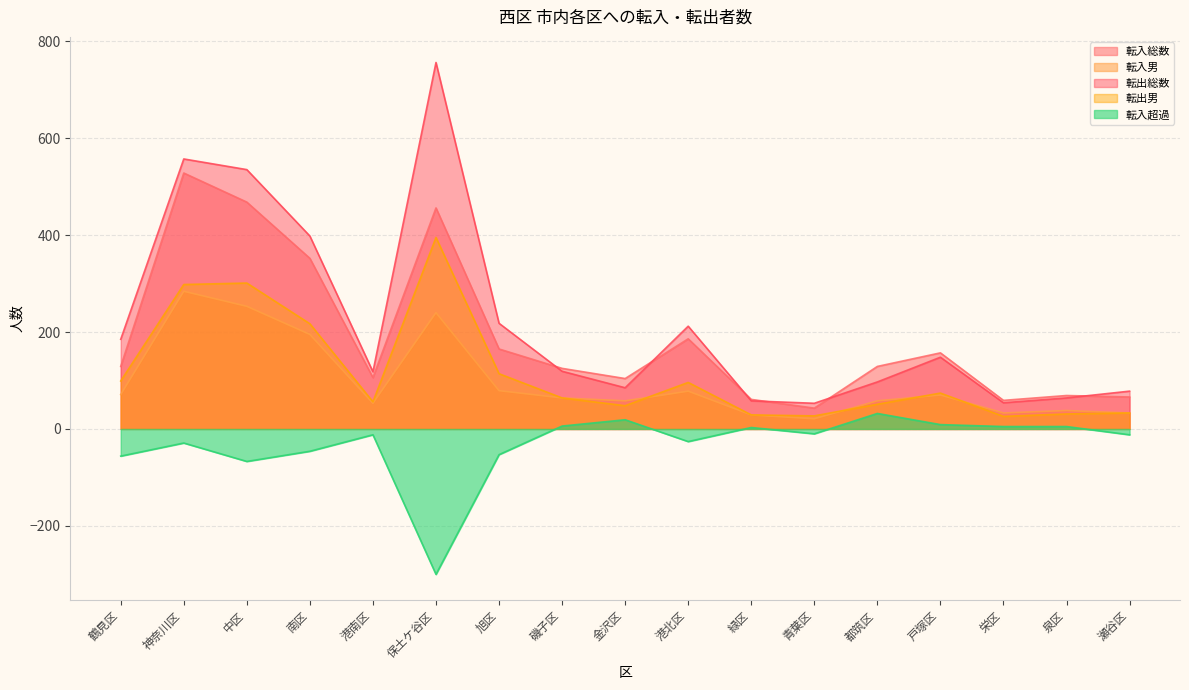

Reading right to left, extract all data points from this chart.

転入総数: 瀬谷区=66	泉区=69	栄区=59	戸塚区=157	都筑区=129	青葉区=43	緑区=61	港北区=186	金沢区=104	磯子区=125	旭区=165	保土ケ谷区=456	港南区=106	南区=352	中区=468	神奈川区=528	鶴見区=129
転入男: 瀬谷区=33	泉区=38	栄区=33	戸塚区=70	都筑区=58	青葉区=21	緑区=29	港北区=78	金沢区=58	磯子区=64	旭区=79	保土ケ谷区=240	港南区=53	南区=195	中区=253	神奈川区=284	鶴見区=71
転出総数: 瀬谷区=78	泉区=64	栄区=54	戸塚区=148	都筑区=97	青葉区=53	緑区=58	港北区=212	金沢区=85	磯子区=119	旭区=218	保土ケ谷区=756	港南区=118	南区=398	中区=535	神奈川区=557	鶴見区=185
転出男: 瀬谷区=33	泉区=31	栄区=26	戸塚区=74	都筑区=51	青葉区=27	緑区=29	港北区=96	金沢区=48	磯子区=64	旭区=114	保土ケ谷区=395	港南区=56	南区=217	中区=301	神奈川区=298	鶴見区=99
転入超過: 瀬谷区=-12	泉区=5	栄区=5	戸塚区=9	都筑区=32	青葉区=-10	緑区=3	港北区=-26	金沢区=19	磯子区=6	旭区=-53	保土ケ谷区=-300	港南区=-12	南区=-46	中区=-67	神奈川区=-29	鶴見区=-56